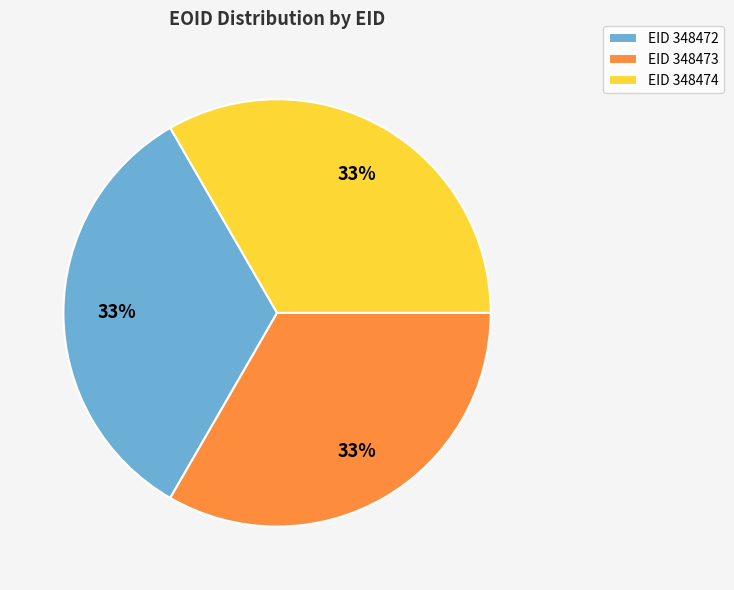

Do EID 348472 and EID 348473 together represent more than half of the pie?

Yes